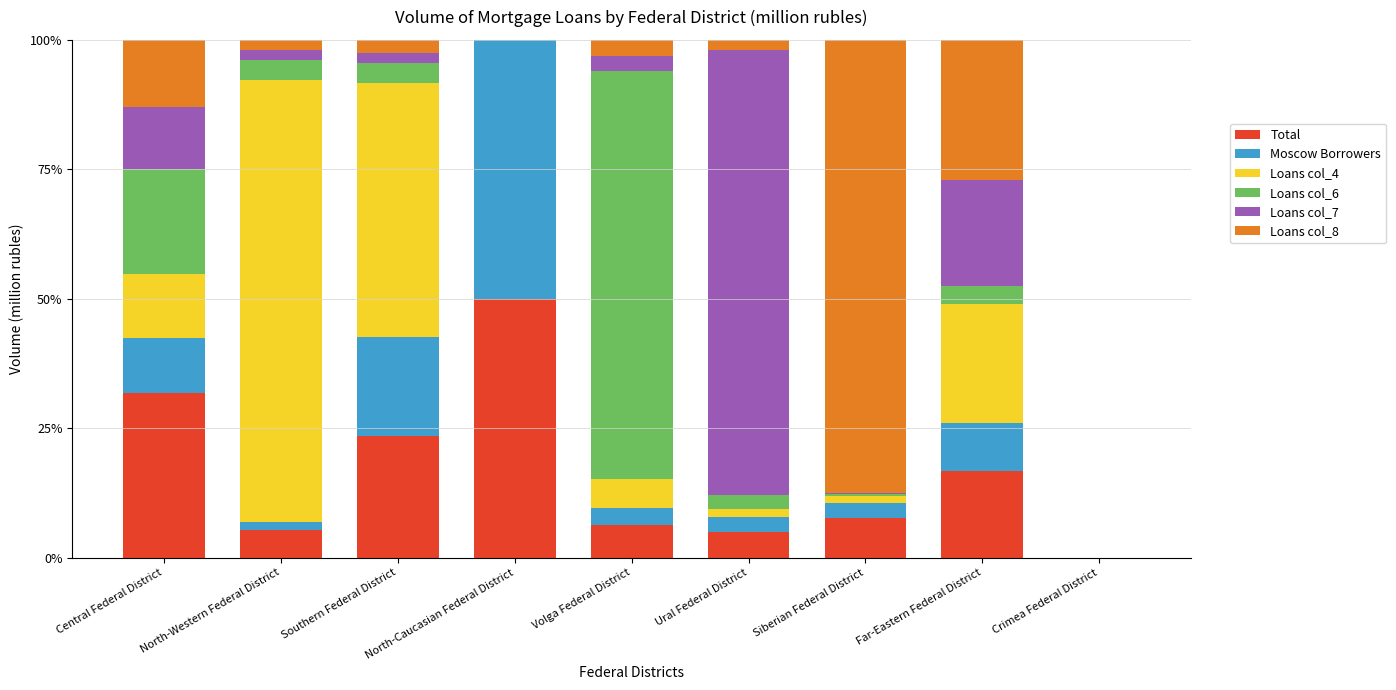

What is the maximum value for Total?

50.0